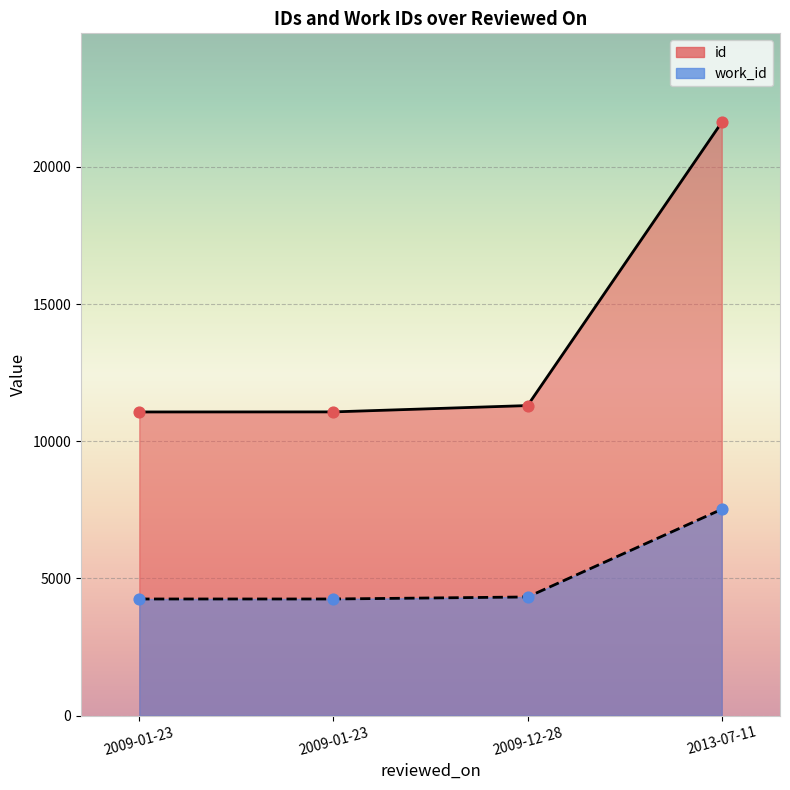

Which series reaches the maximum Y coordinate?

id